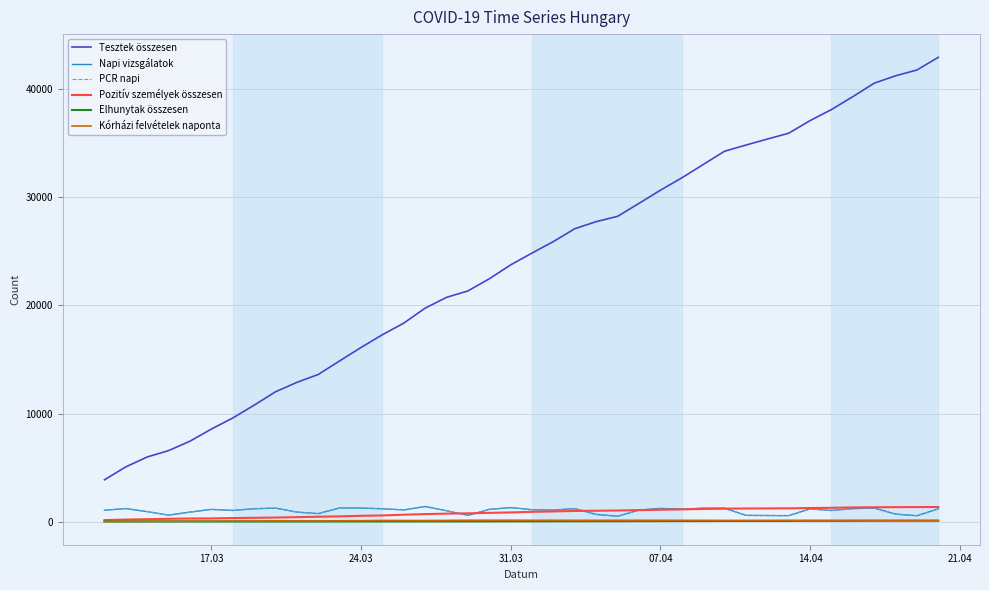

Which series has the largest range (max minus min)?

Tesztek összesen